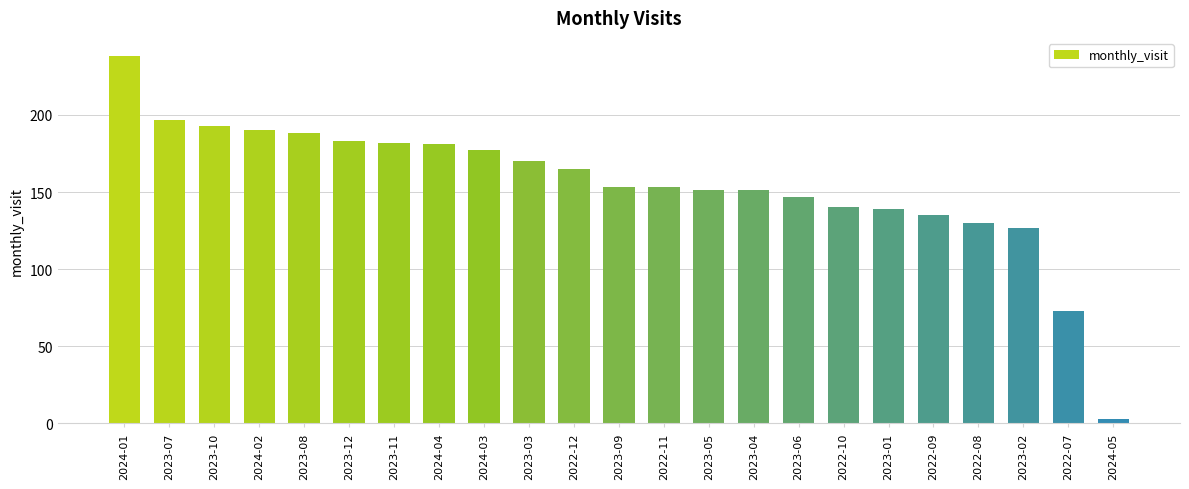

Count the number of data series in this chart.

1